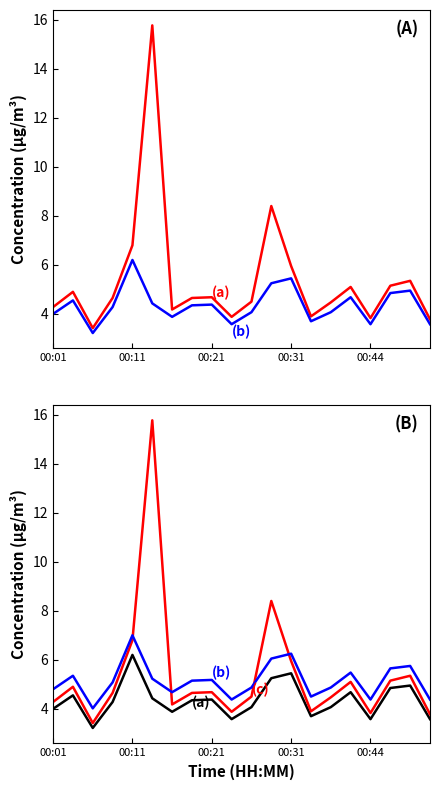

True or false: P2_smooth has a value of 5.1 at 7.

True